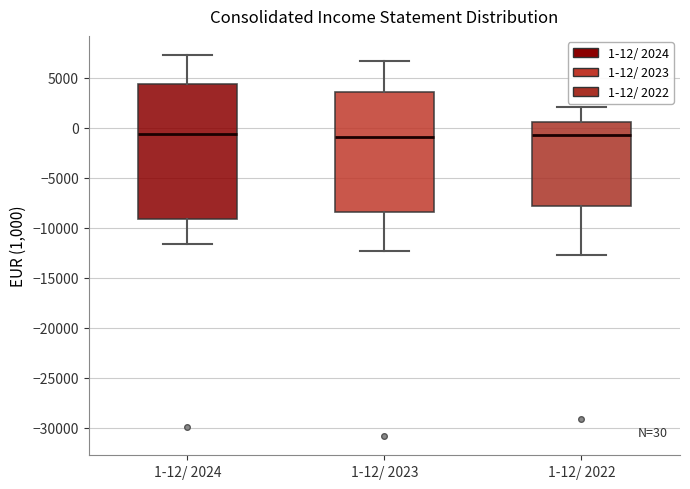

Comparing the boxes themselves (not the whiskers), which one is the tallest?

1-12/ 2024